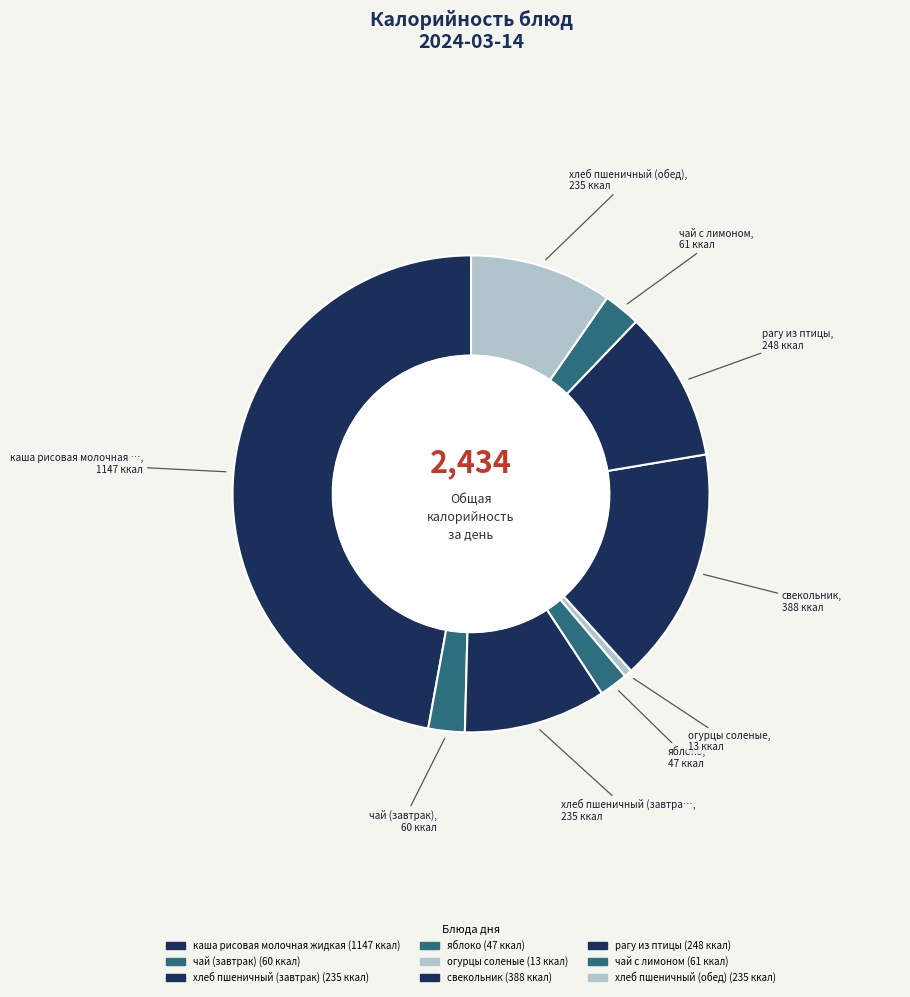

Which slice is the smallest?

огурцы соленые